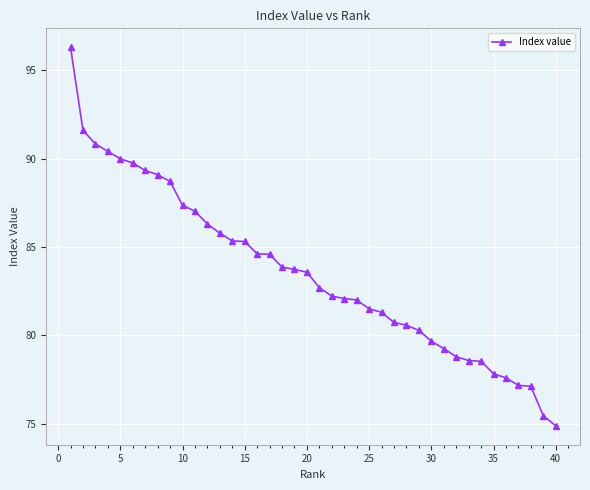

What is the average value?

83.6